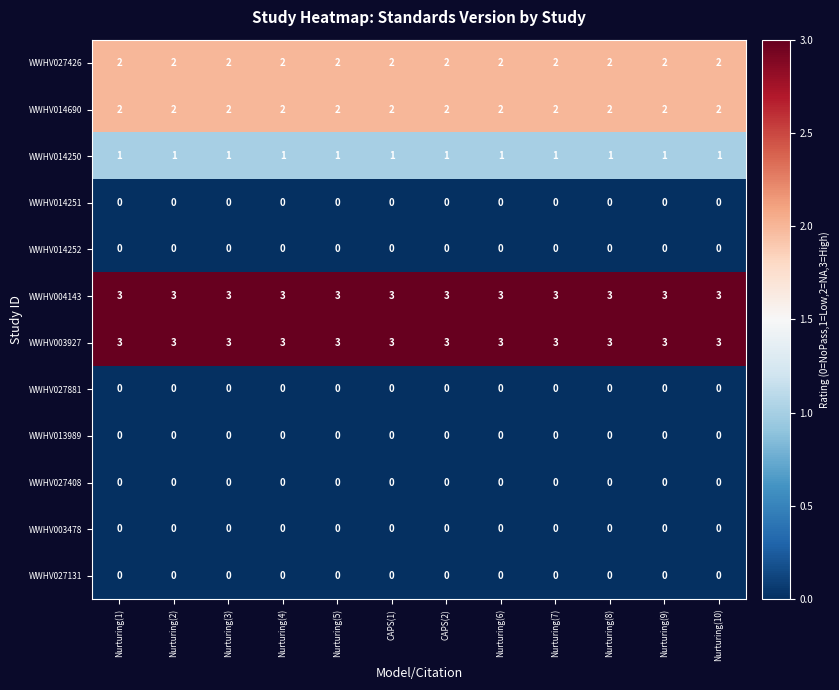

What is the difference between the highest and lowest values at Nurturing(7)?

3